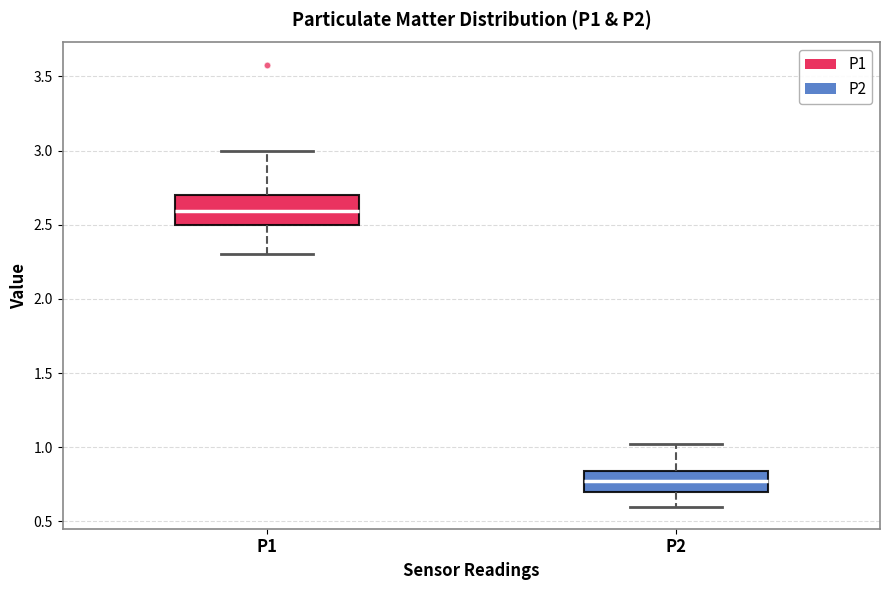

Reading left to right, transcribe this box plot: for each box, give where its median line is, the range the box spans, and where its two whiskers end, as read against the y-axis. The values are not printed on the chart, so give them approximately, as read against the axis.

P1: median 2.60, box 2.50 to 2.70, whiskers 2.30 to 3.00
P2: median 0.75, box 0.70 to 0.85, whiskers 0.60 to 1.00